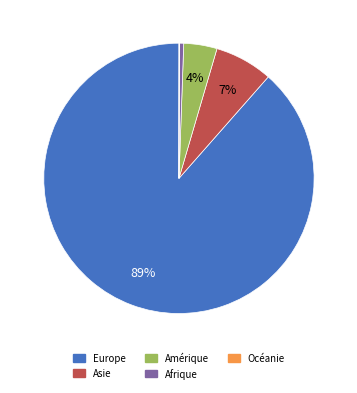

Which category accounts for the majority?

Europe